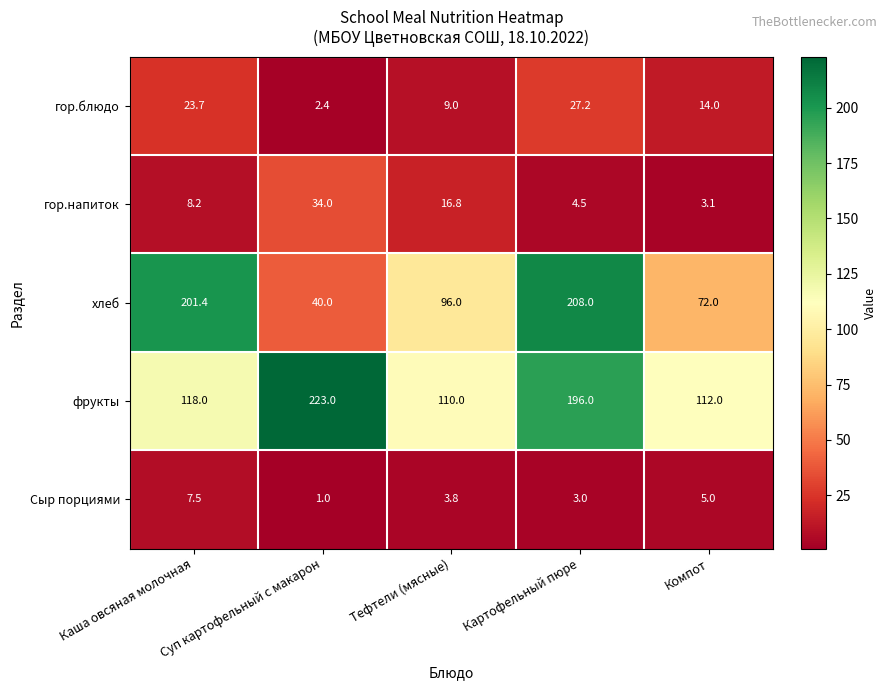

What is the greatest value displayed?

223.0